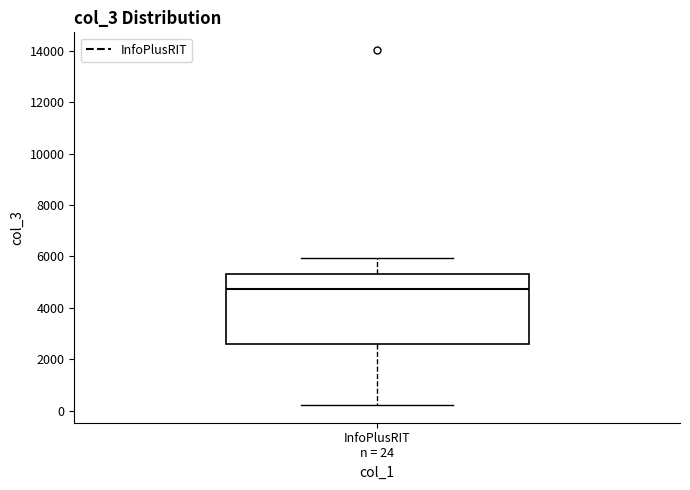

Read this box plot against the y-axis: the position of the median line, the range covered by the box, and the ends of both whiskers. The values are not printed on the chart, so give them approximately, as read against the axis.

median 4800, box 2600 to 5400, whiskers 200 to 6000